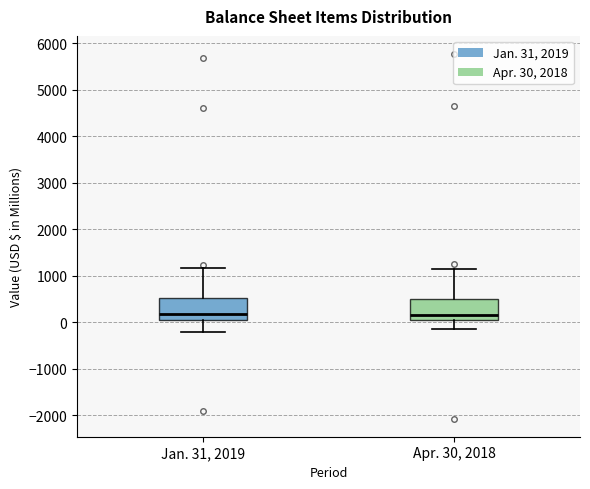

Where does the lower whisker of the box for Jan. 31, 2019 end on the y-axis? The values are not printed on the chart, so give them approximately, as read against the axis.

-200